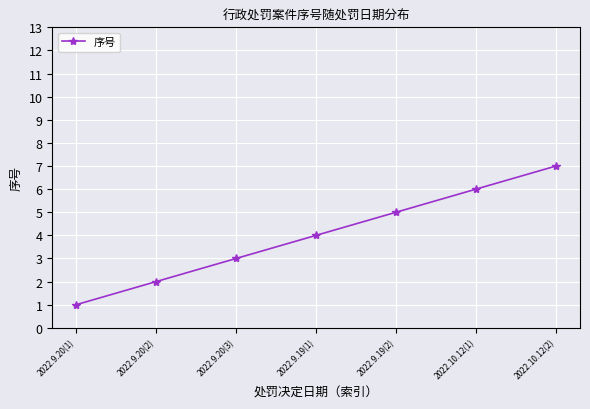

At which label is the value closest to 4?

2022.9.19(1)